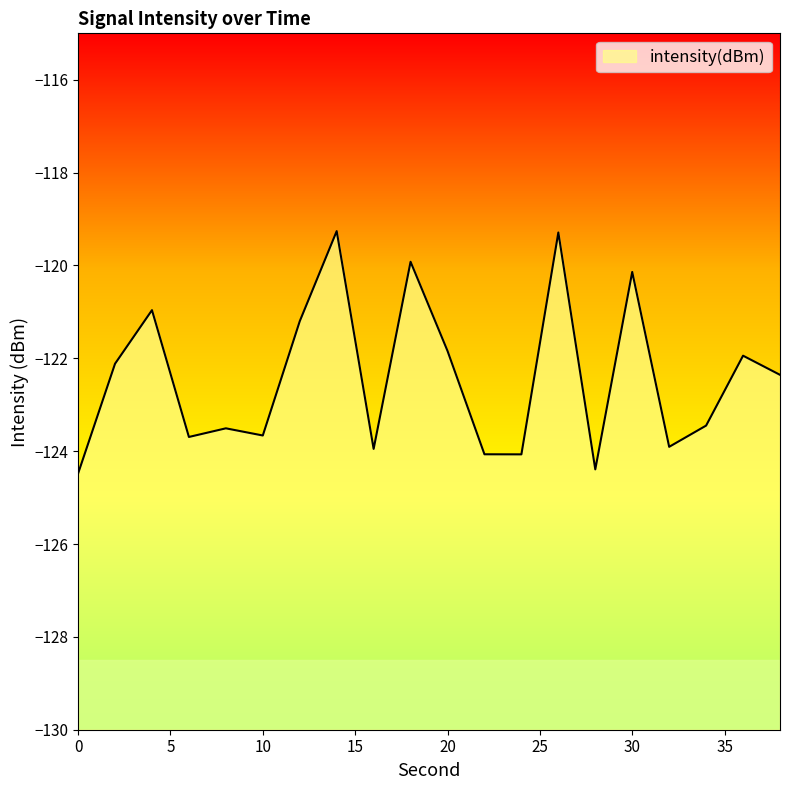

True or false: the data has more than 0 interior local peaks.

True